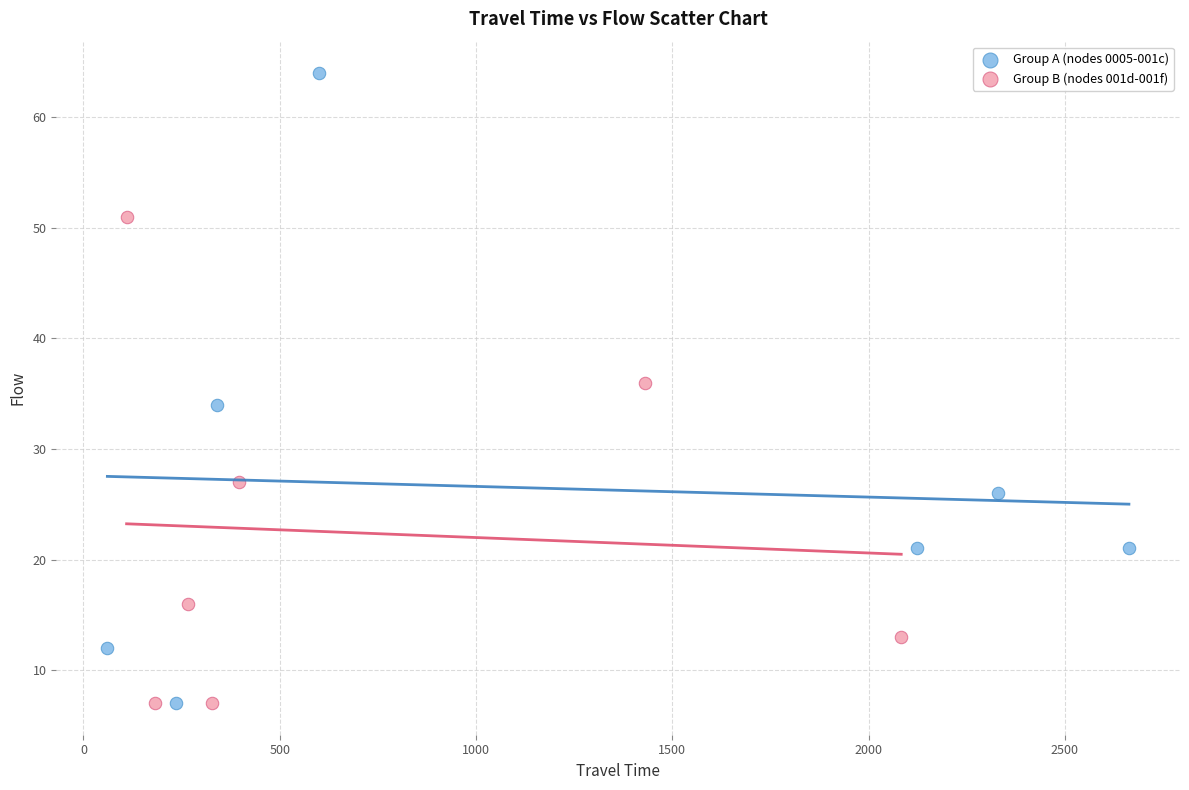

What are all the series names shown in the legend?

Group A (nodes 0005-001c), Group B (nodes 001d-001f)